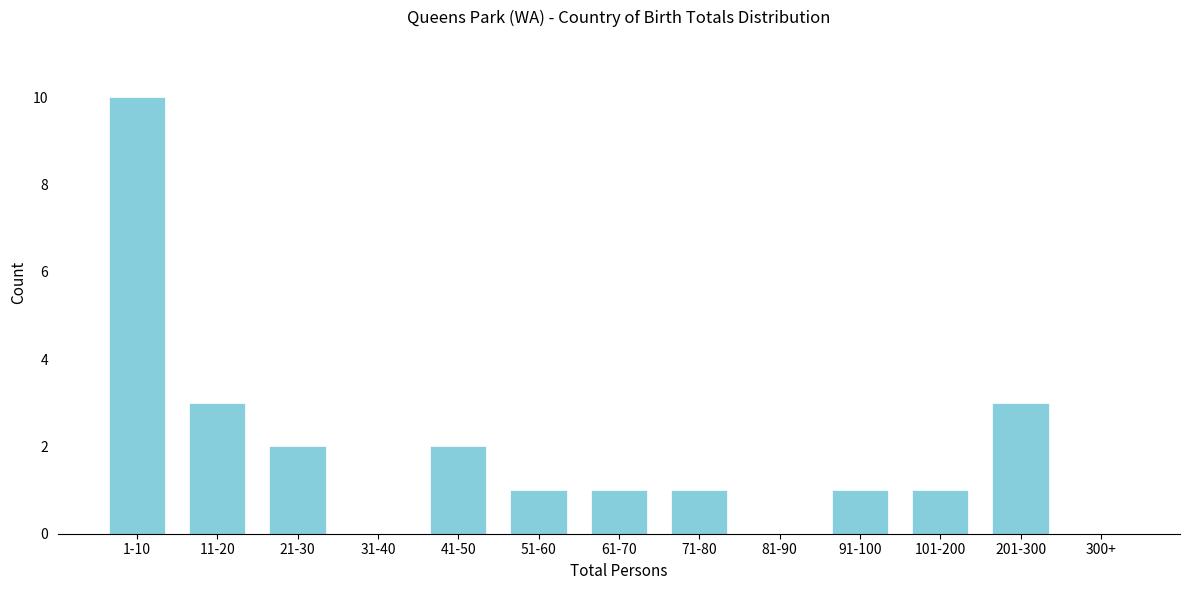

Reading left to right, transcribe all the data shown in this chart.

1-10=10	11-20=3	21-30=2	31-40=0	41-50=2	51-60=1	61-70=1	71-80=1	81-90=0	91-100=1	101-200=1	201-300=3	300+=0